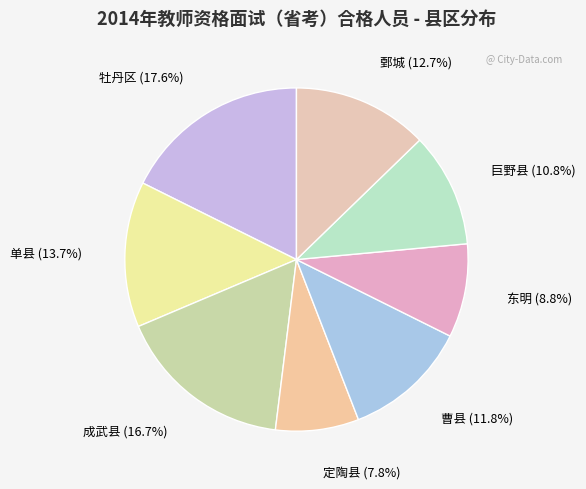

Rank the categories by value from highest to lowest.

牡丹区, 成武县, 单县, 鄄城, 曹县, 巨野县, 东明, 定陶县